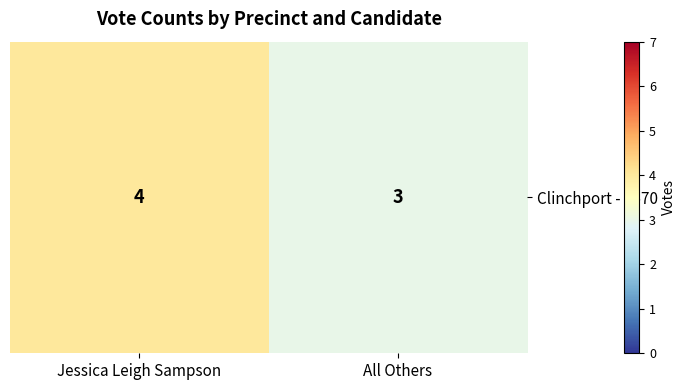

Reading left to right, extract all data points from this chart.

Jessica Leigh Sampson=4	All Others=3